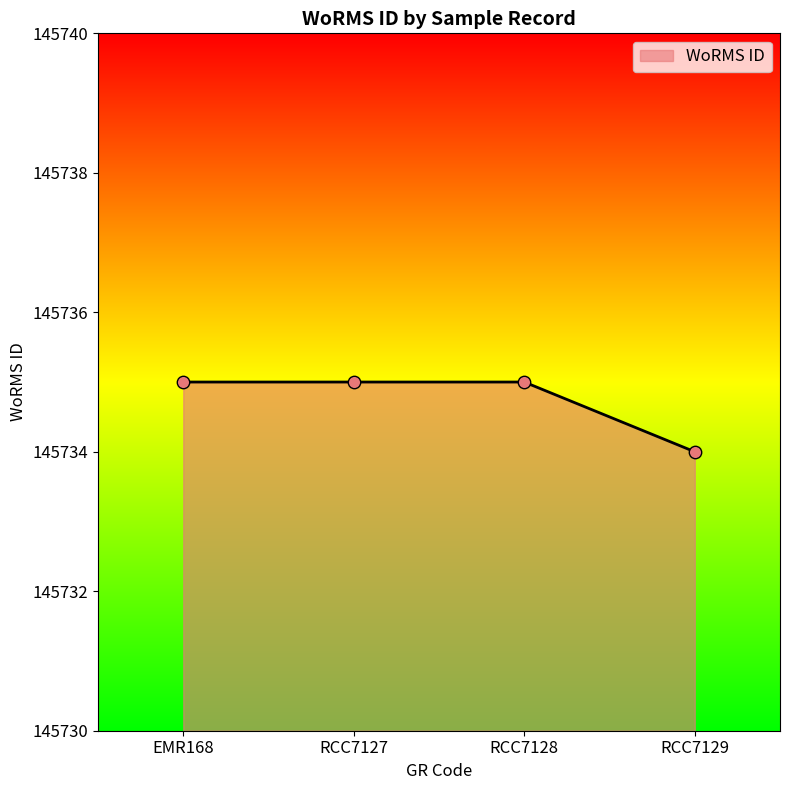

Between RCC7128 and RCC7129, which is larger?

RCC7128